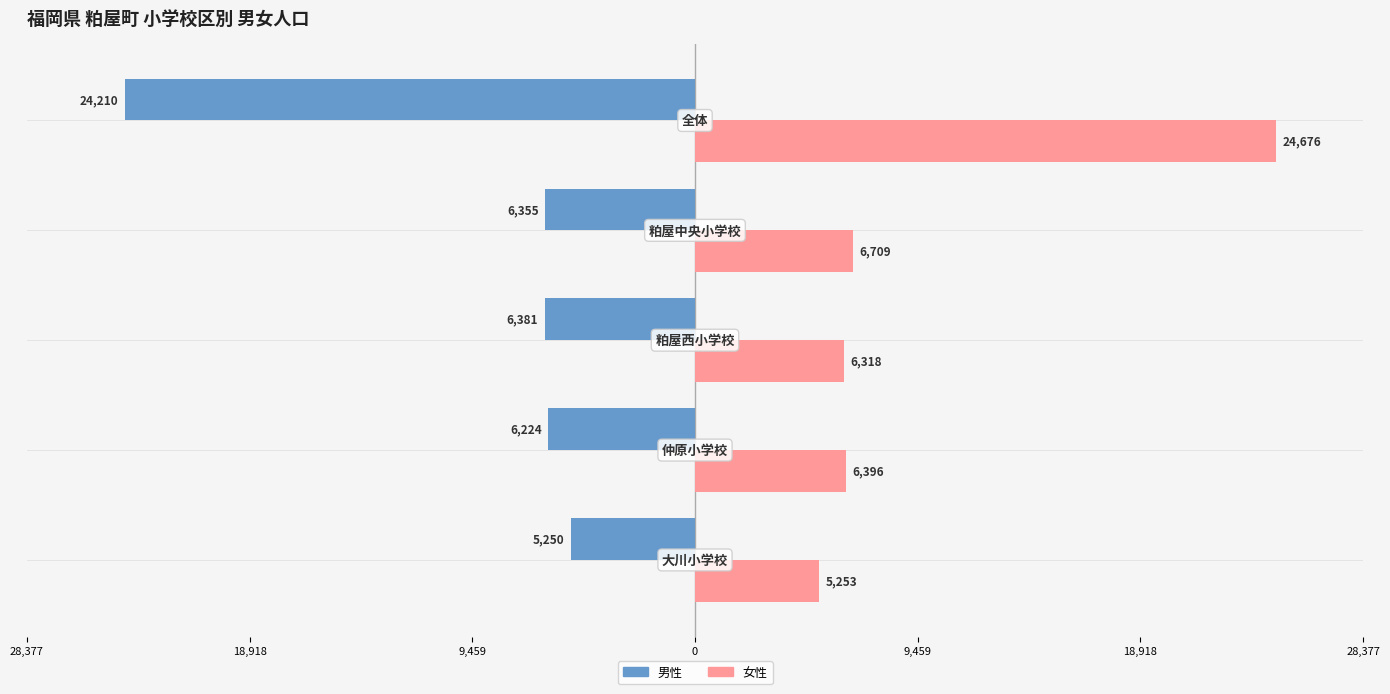

How many values in the 男性 series exceed -6355?

2